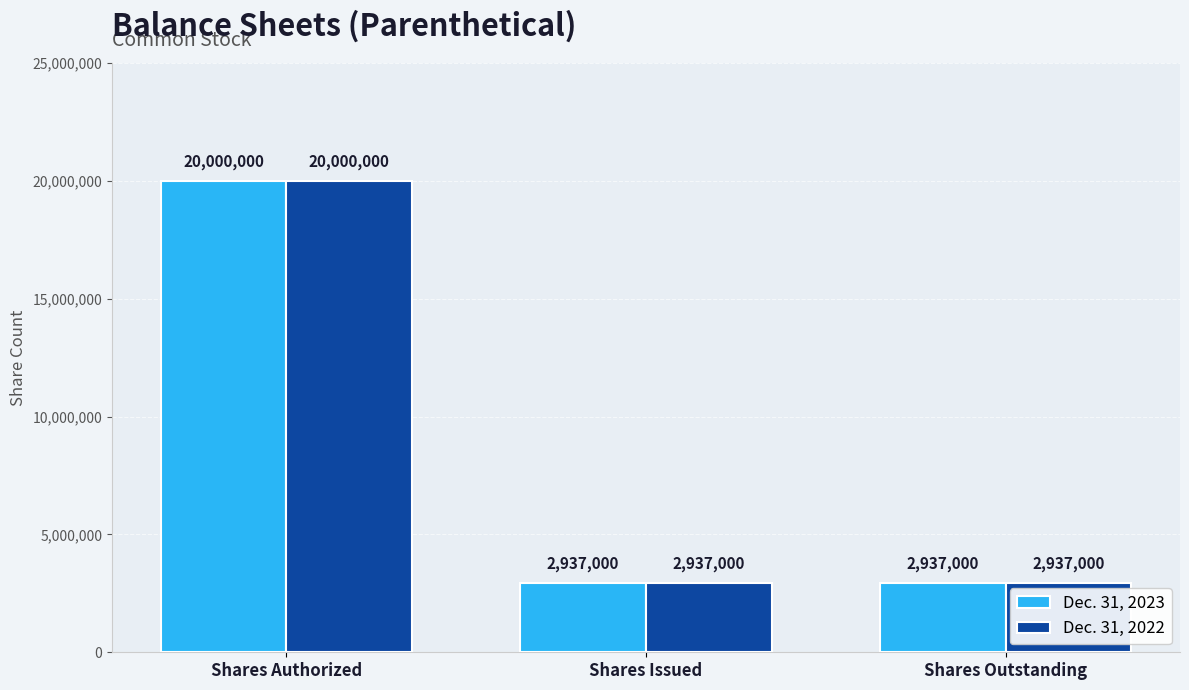

At which category is the sum across all series the highest?

Shares Authorized